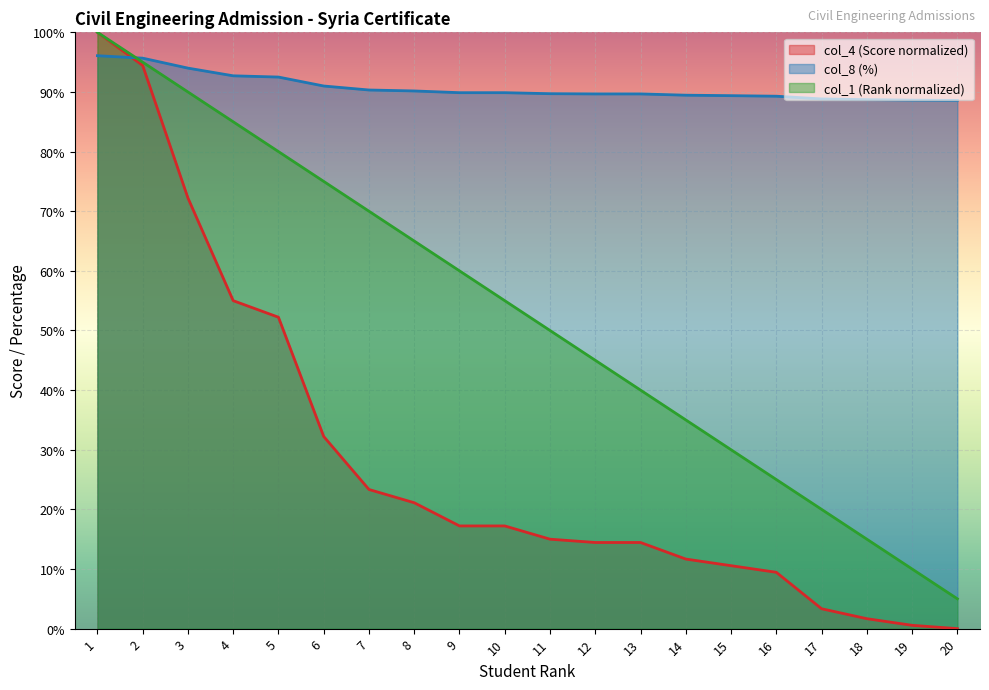

Reading left to right, what are all the values shown in this chart?

col_4 (Score): 1=100.0	2=94.4	3=72.2	4=55.0	5=52.2	6=32.2	7=23.3	8=21.1	9=17.2	10=17.2	11=15.0	12=14.4	13=14.4	14=11.7	15=10.6	16=9.4	17=3.3	18=1.7	19=0.6	20=0.0
col_8 (%): 1=96.1	2=95.7	3=94.0	4=92.7	5=92.5	6=91.0	7=90.3	8=90.2	9=89.9	10=89.9	11=89.7	12=89.7	13=89.7	14=89.5	15=89.4	16=89.3	17=88.8	18=88.7	19=88.6	20=88.6
col_1 (Rank): 1=100.0	2=95.0	3=90.0	4=85.0	5=80.0	6=75.0	7=70.0	8=65.0	9=60.0	10=55.0	11=50.0	12=45.0	13=40.0	14=35.0	15=30.0	16=25.0	17=20.0	18=15.0	19=10.0	20=5.0